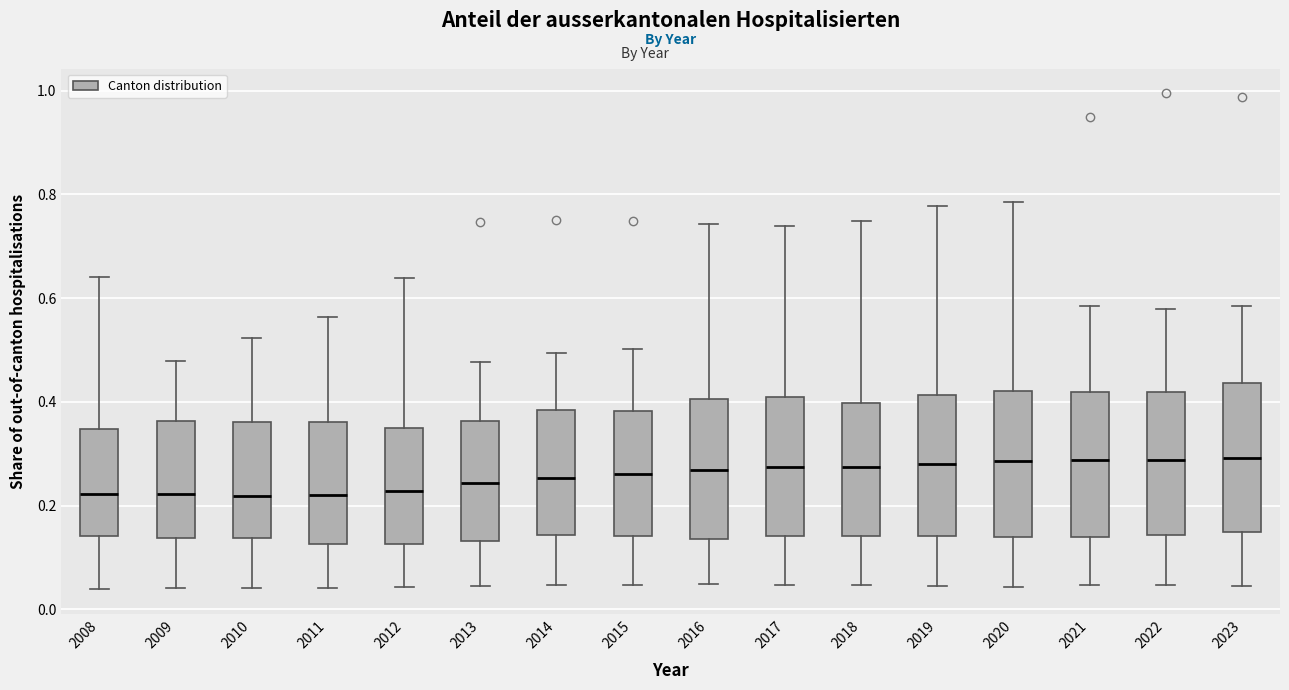

Reading left to right, transcribe this box plot: for each box, give where its median line is, the range the box spans, and where its two whiskers end, as read against the y-axis. The values are not printed on the chart, so give them approximately, as read against the axis.

2008: median 0.22, box 0.14 to 0.34, whiskers 0.04 to 0.64
2009: median 0.22, box 0.14 to 0.36, whiskers 0.04 to 0.48
2010: median 0.22, box 0.14 to 0.36, whiskers 0.04 to 0.52
2011: median 0.22, box 0.12 to 0.36, whiskers 0.04 to 0.56
2012: median 0.22, box 0.12 to 0.36, whiskers 0.04 to 0.64
2013: median 0.24, box 0.14 to 0.36, whiskers 0.04 to 0.48
2014: median 0.26, box 0.14 to 0.38, whiskers 0.04 to 0.50
2015: median 0.26, box 0.14 to 0.38, whiskers 0.04 to 0.50
2016: median 0.26, box 0.14 to 0.40, whiskers 0.04 to 0.74
2017: median 0.28, box 0.14 to 0.40, whiskers 0.04 to 0.74
2018: median 0.28, box 0.14 to 0.40, whiskers 0.04 to 0.74
2019: median 0.28, box 0.14 to 0.42, whiskers 0.04 to 0.78
2020: median 0.28, box 0.14 to 0.42, whiskers 0.04 to 0.78
2021: median 0.28, box 0.14 to 0.42, whiskers 0.04 to 0.58
2022: median 0.28, box 0.14 to 0.42, whiskers 0.04 to 0.58
2023: median 0.30, box 0.14 to 0.44, whiskers 0.04 to 0.58